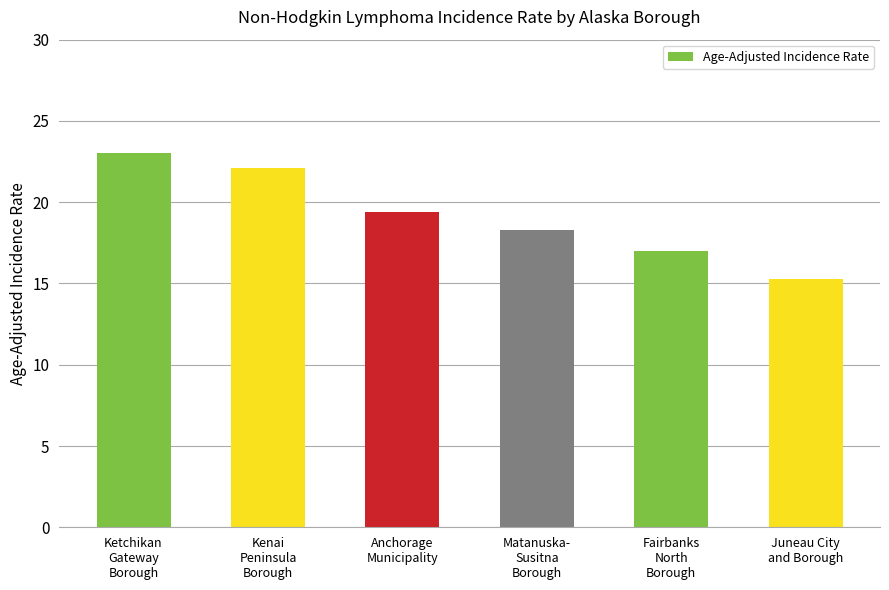

The chart shows a value of 28.5 at Anchorage
Municipality. True or false?

False